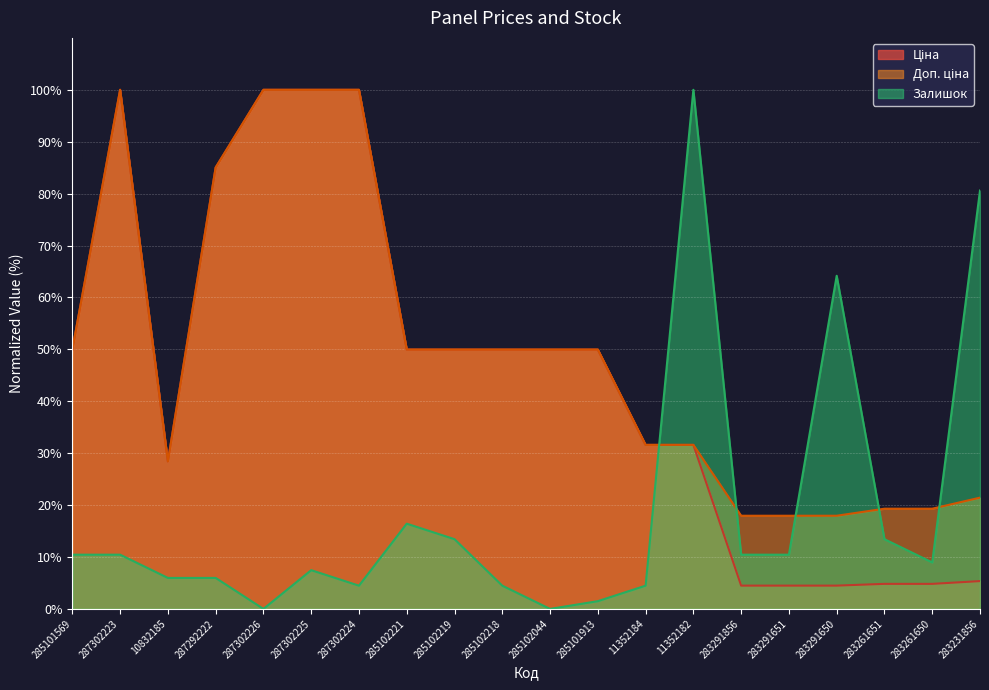

True or false: Ціна and Доп. ціна intersect in this chart.

False